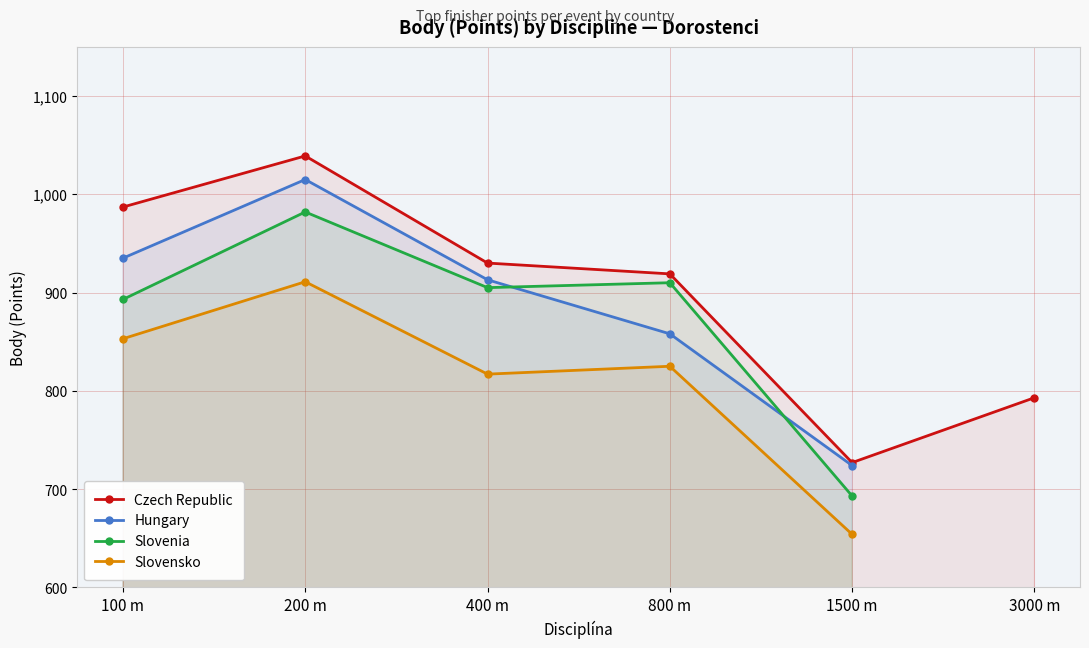

Is the value of Hungary at 200 m greater than the value of Slovensko at 400 m?

Yes